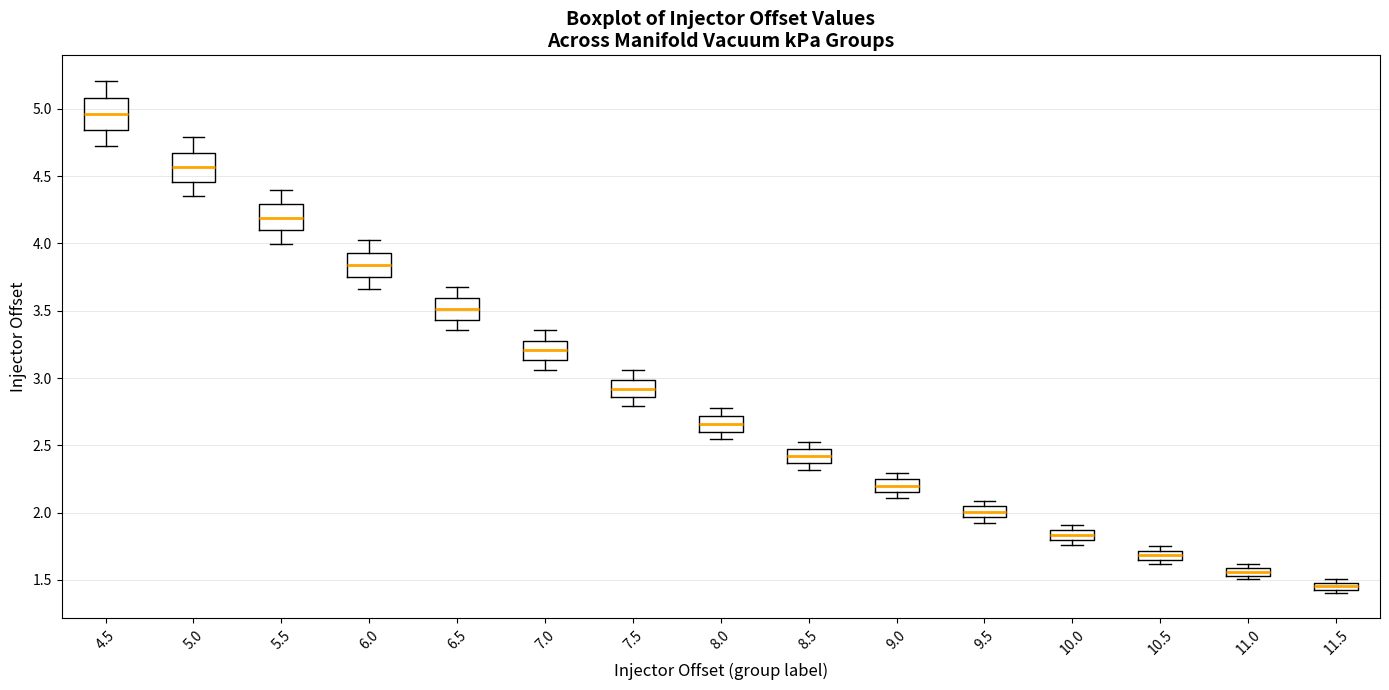

Which box's median line is the lowest?

11.5